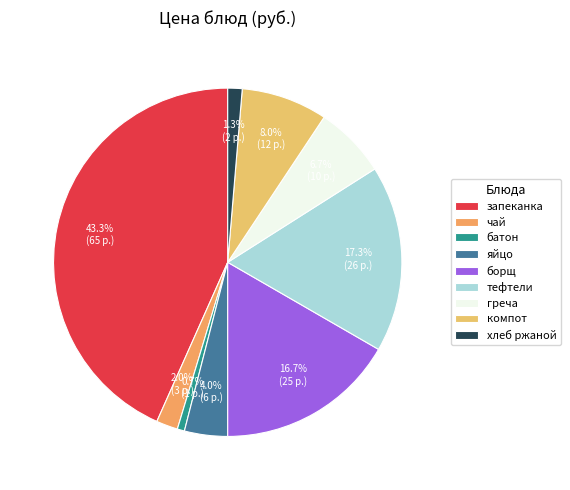

How many segments does this pie chart have?

9